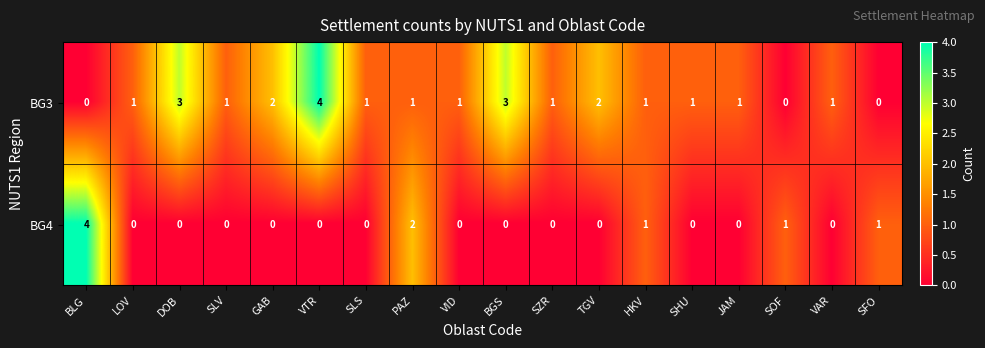

Which category has the highest value in the BG4 series?

BLG